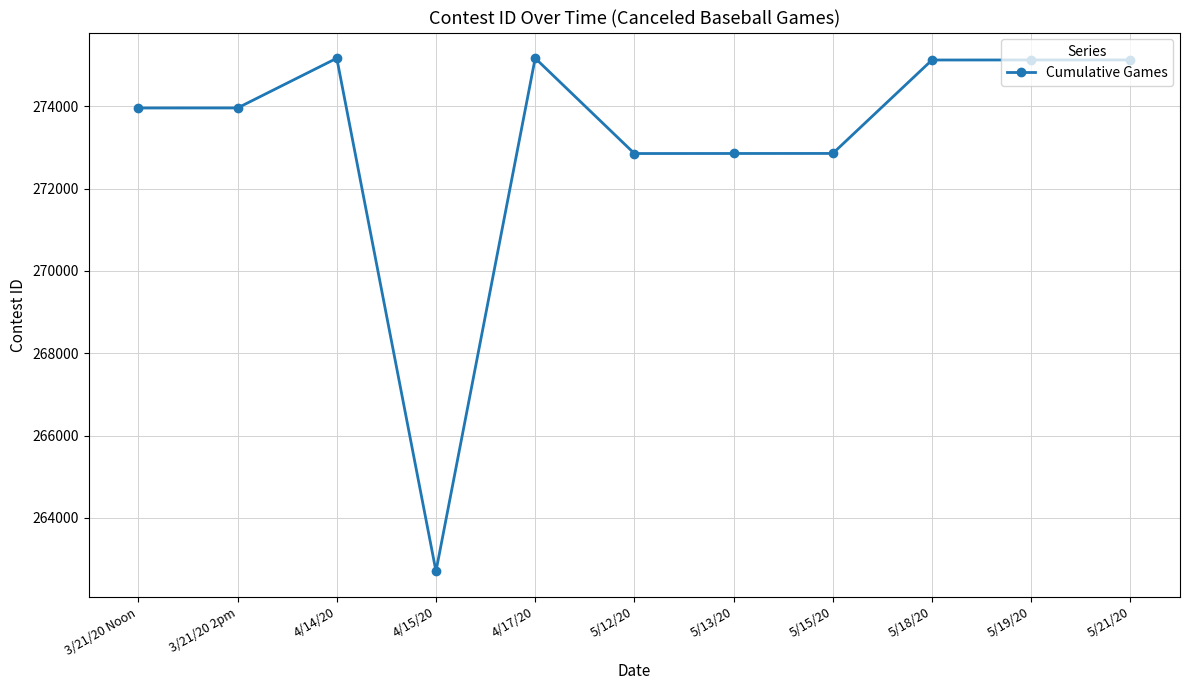

What is the sum of the values at 5/21/20 and 5/18/20?

550252